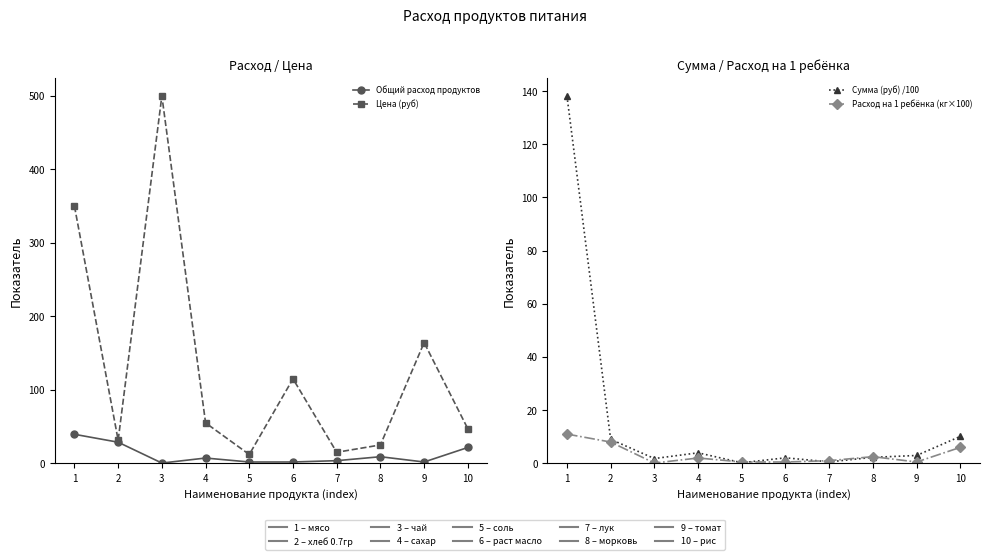

What is the spread (max minus min) of values at 8?

22.8